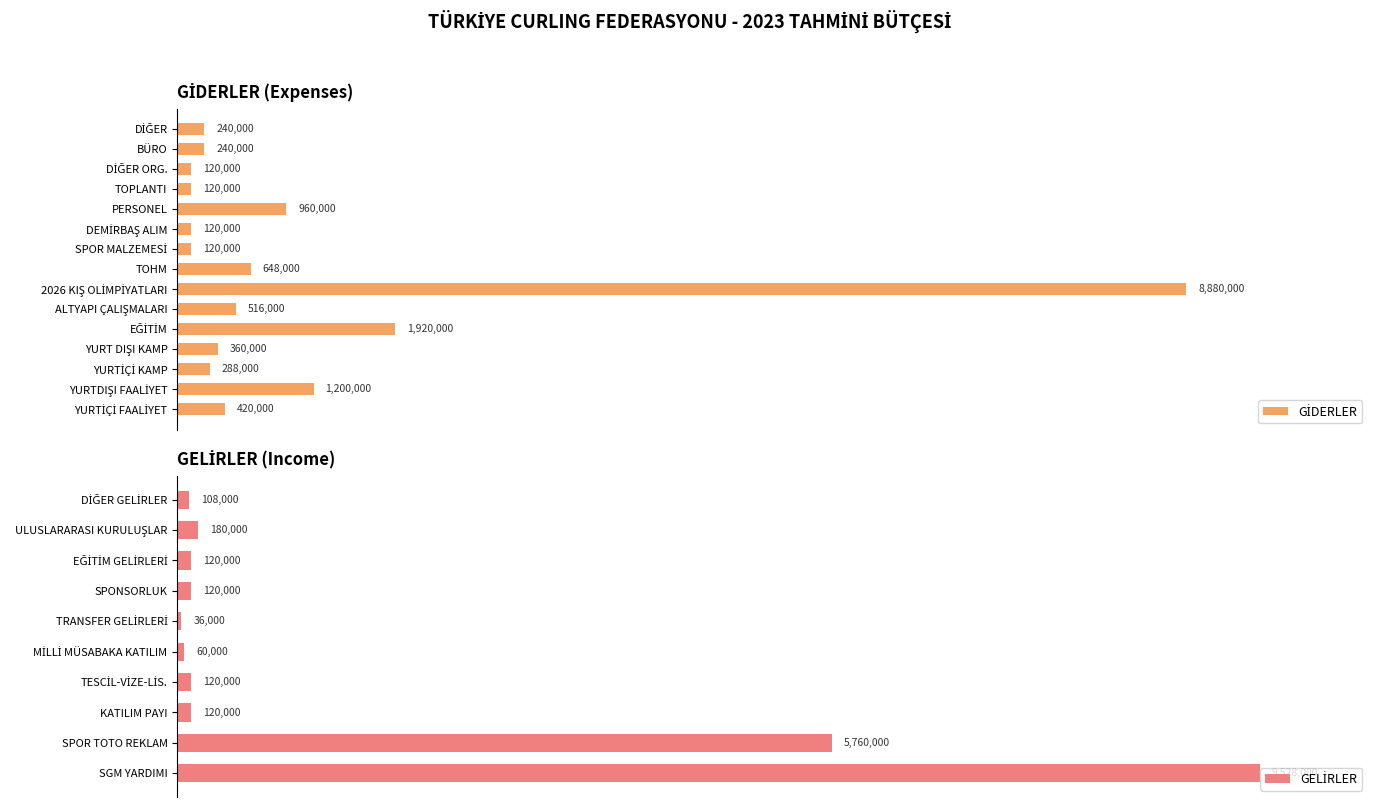

What is the value of the 11th bar from the left?

960000